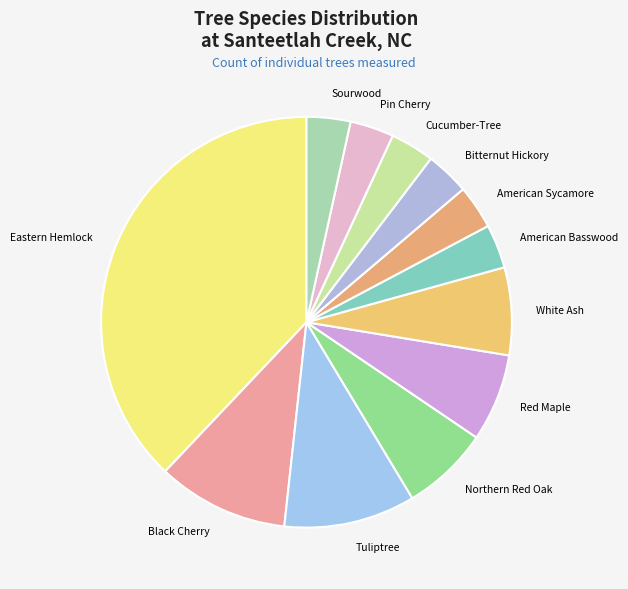

What is the ratio of the value at Eastern Hemlock to the value at Tuliptree?

3.7